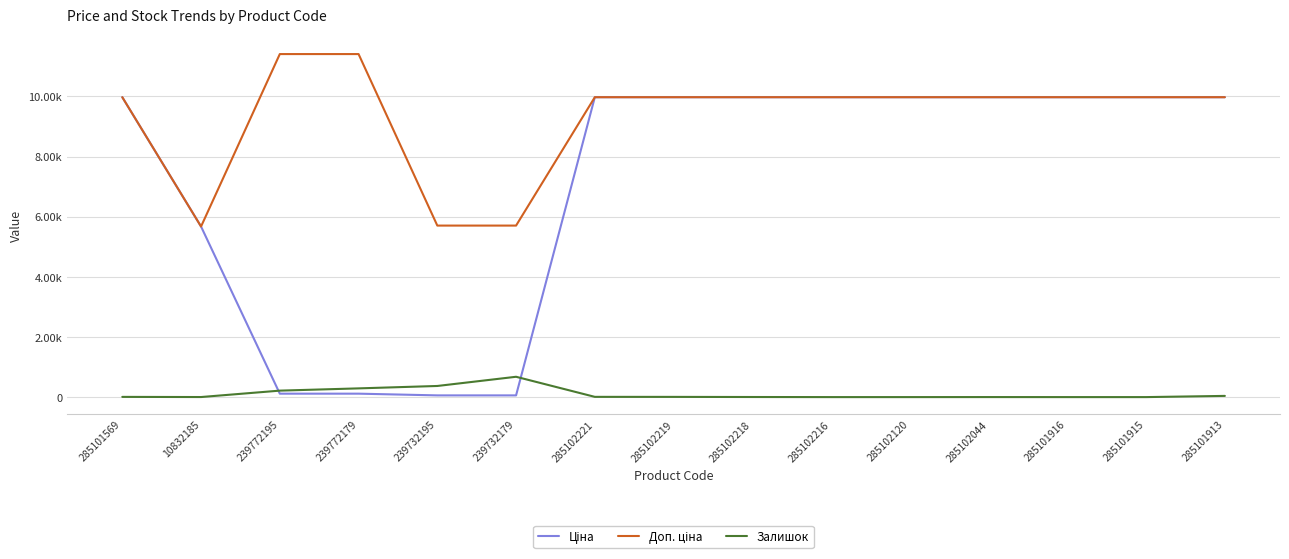

How many times do Залишок and Ціна cross each other?

2